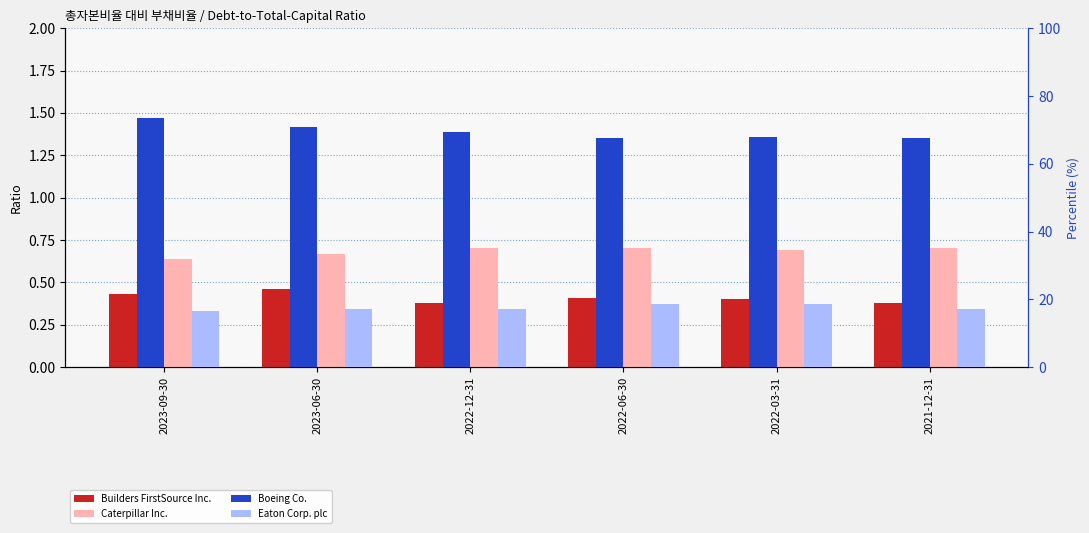

What is the difference between the second highest and minimum values in the Caterpillar Inc. series?

0.1